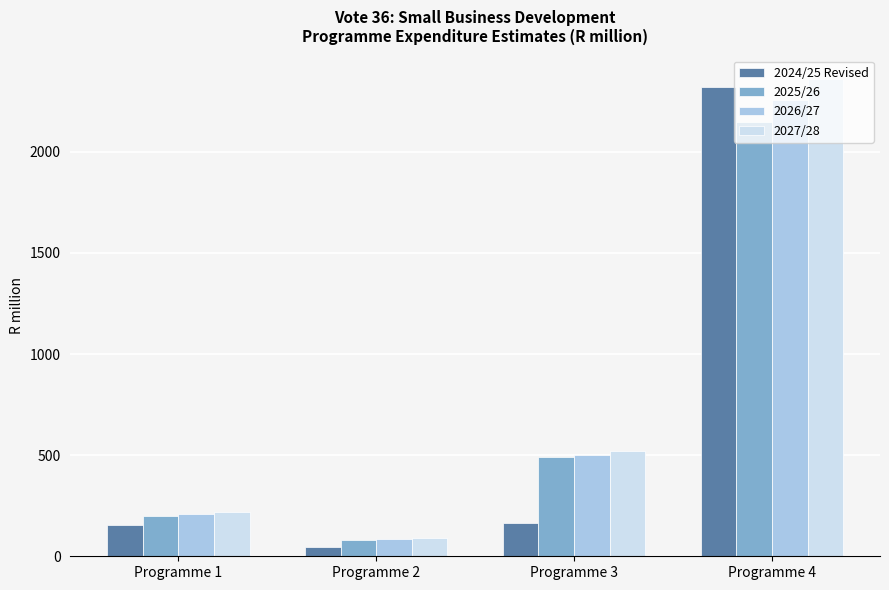

Which series has the largest total across all categories?

2027/28